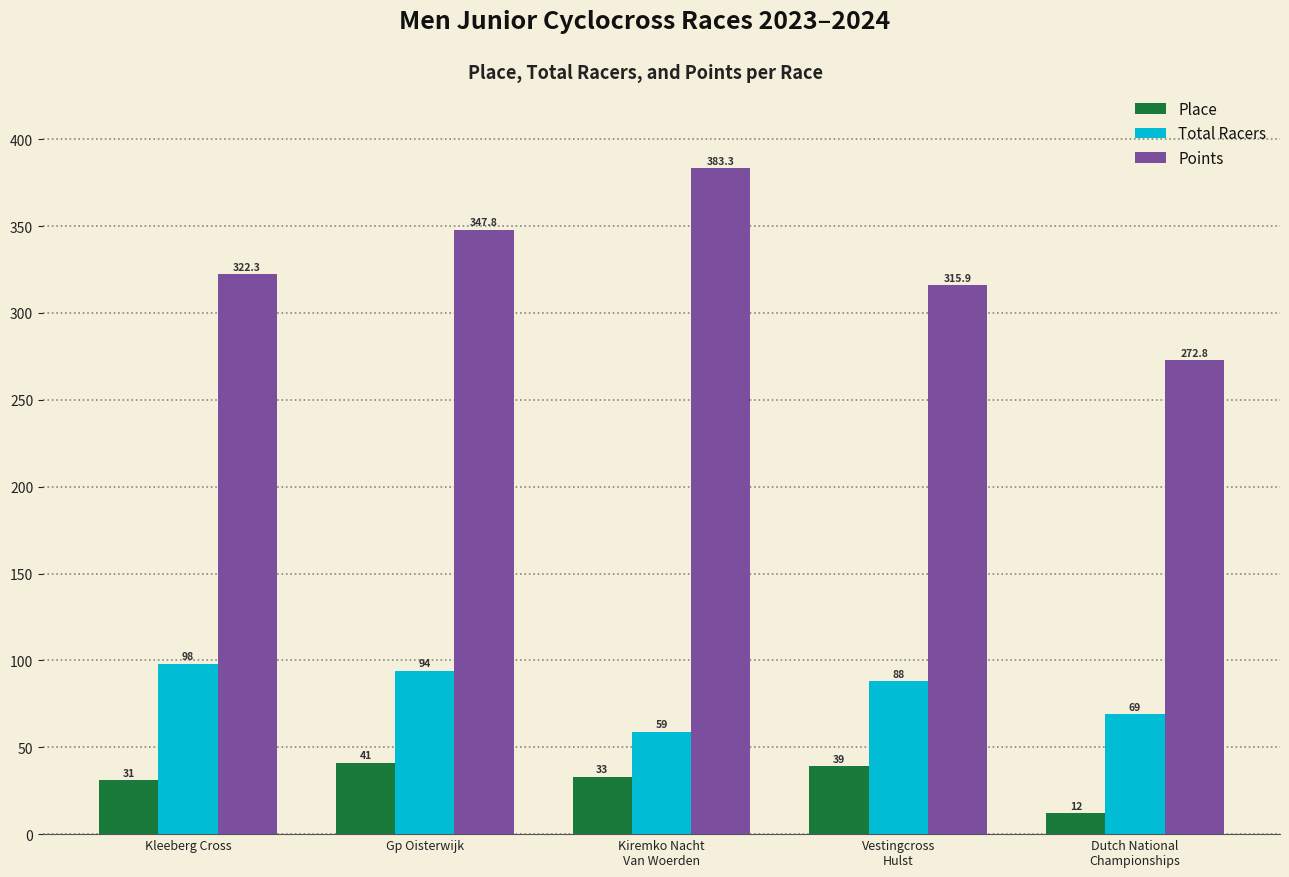

What is the maximum value shown in the chart?

383.3